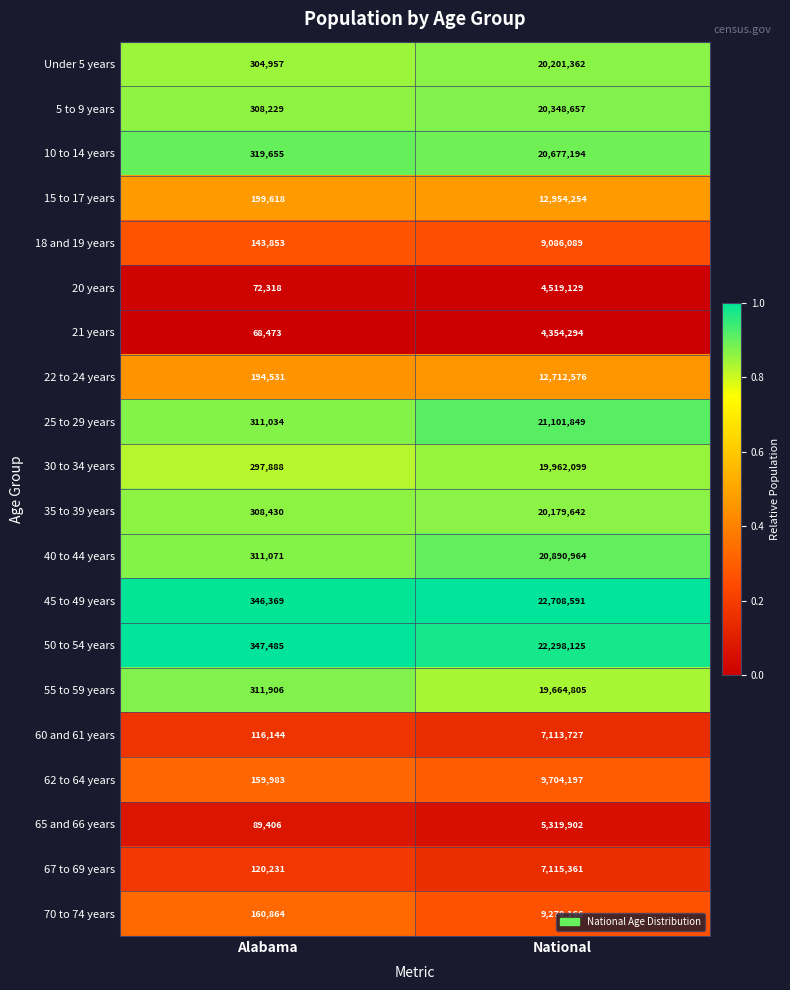

Which series changed the most between Alabama and National?

45 to 49 years